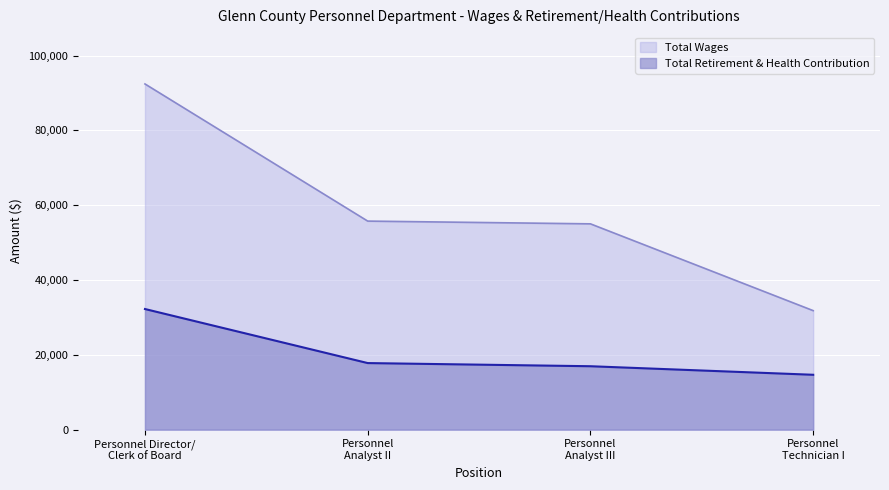

How many data points in Total Wages are less than 55752?

2